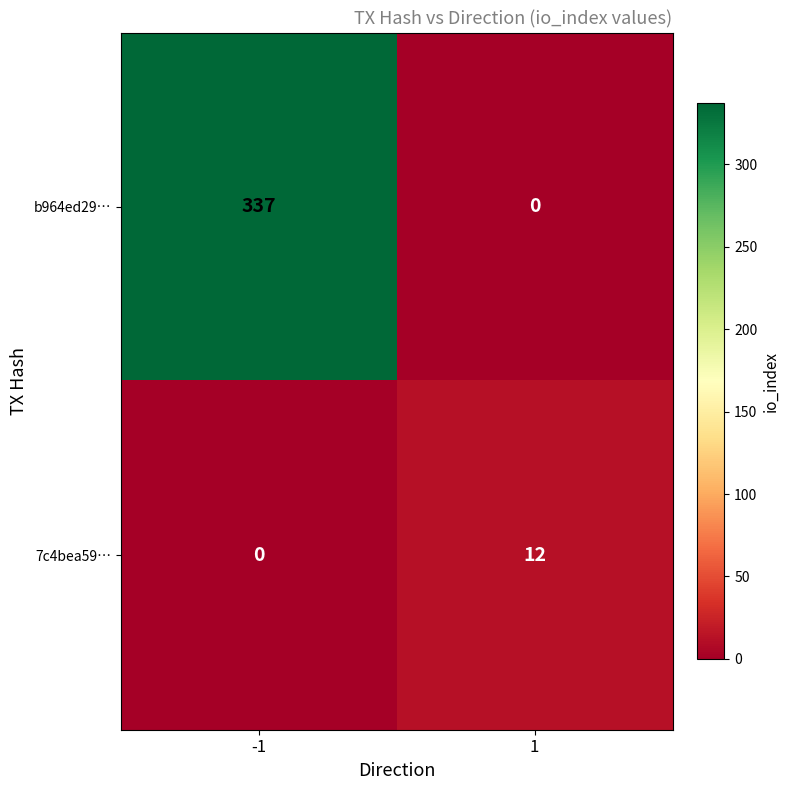

Reading left to right, extract all data points from this chart.

b964ed29…: 337	0
7c4bea59…: 0	12